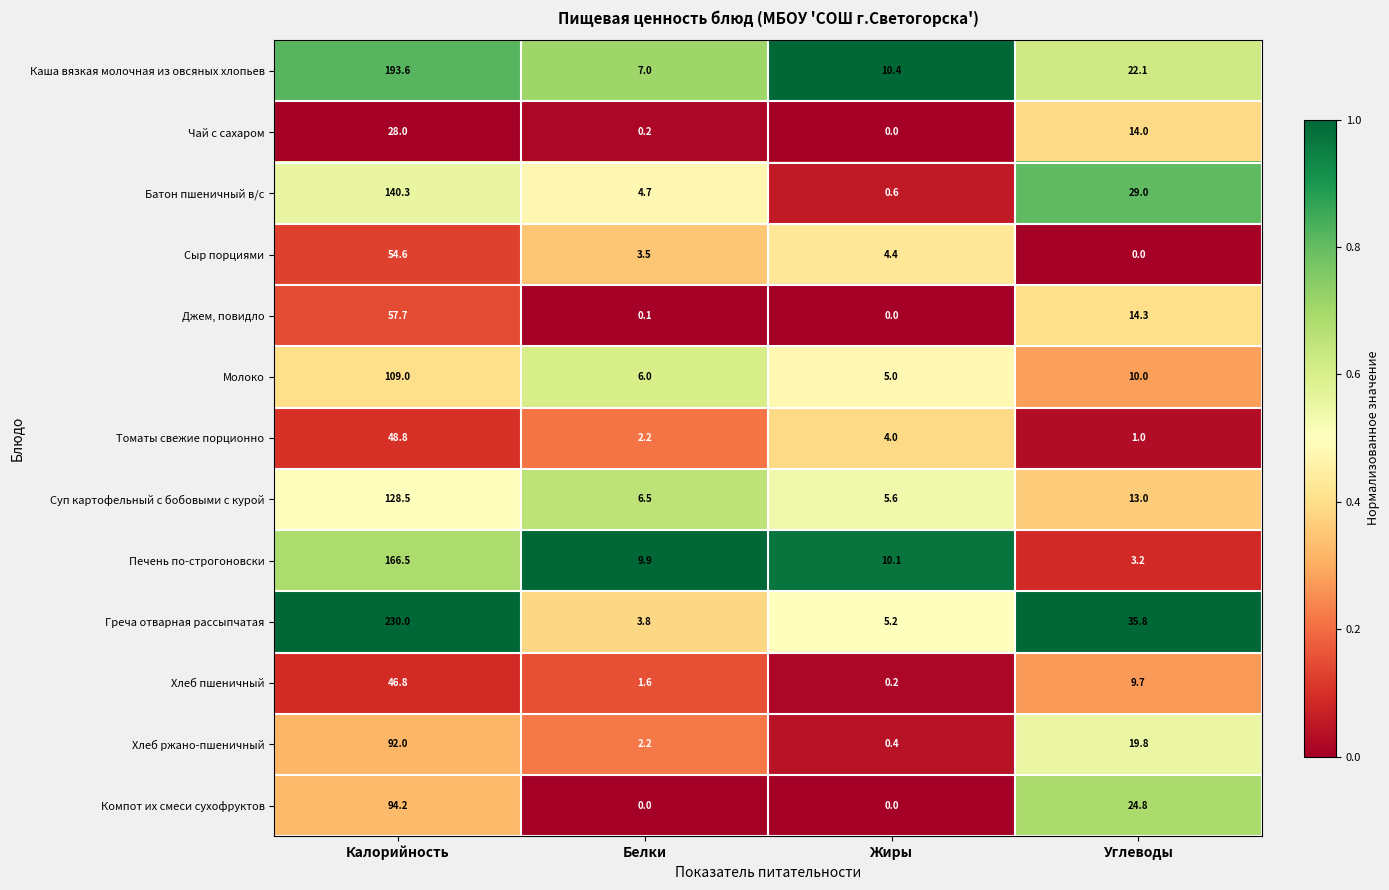

What is the difference between the highest and lowest values at Углеводы?

35.8